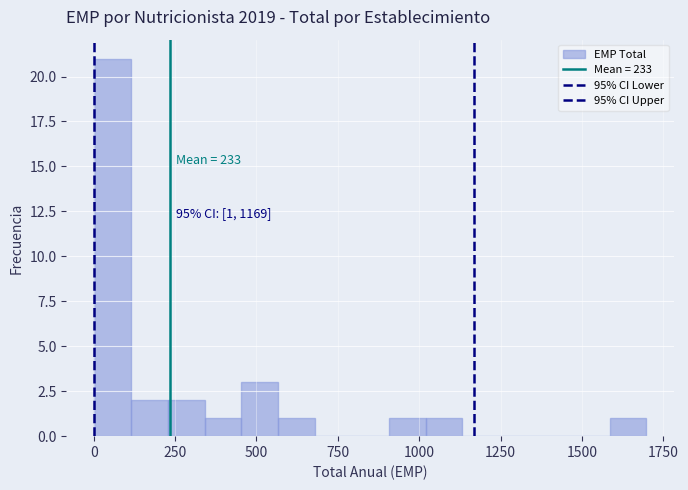

Read against the x-axis, roughly where is the centre of the tallest bar?

50